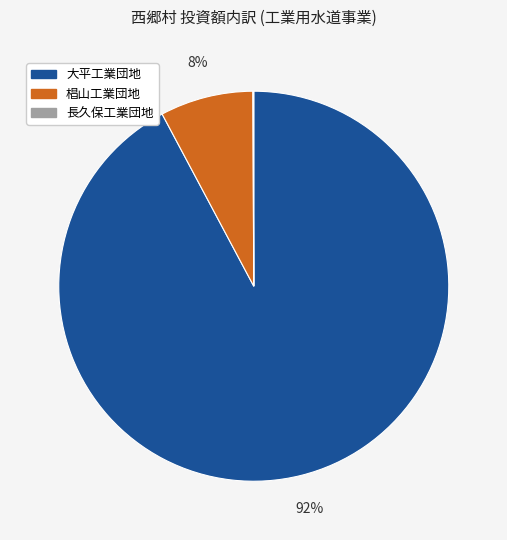

The 大平工業団地 slice represents 92% of the pie. True or false?

True